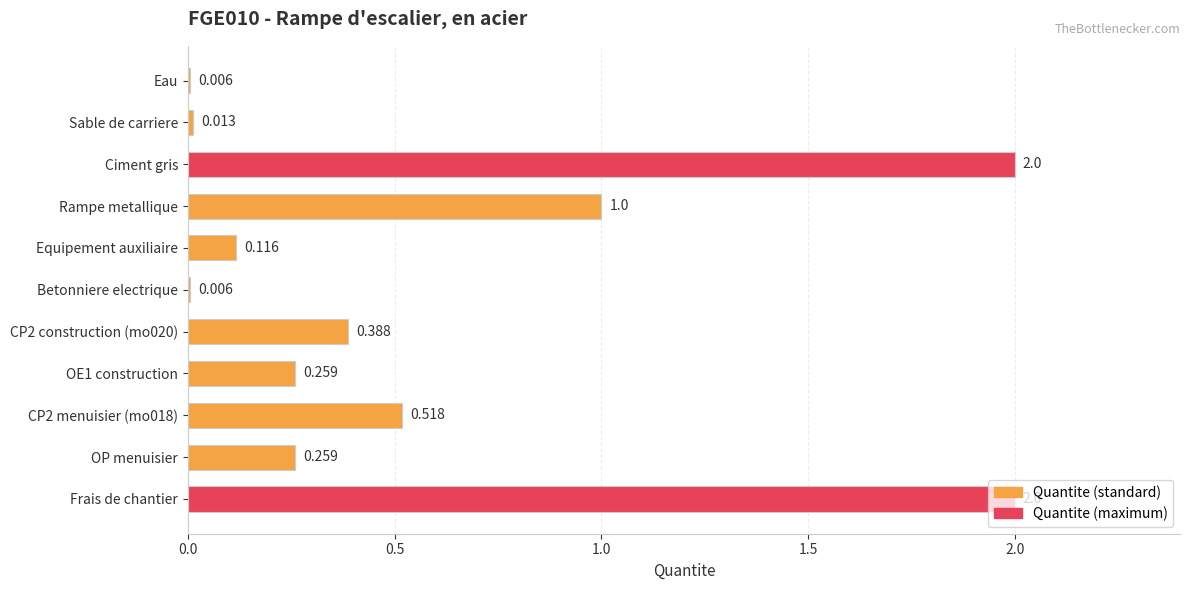

Where is the data nearest to the value 1?

Rampe metallique